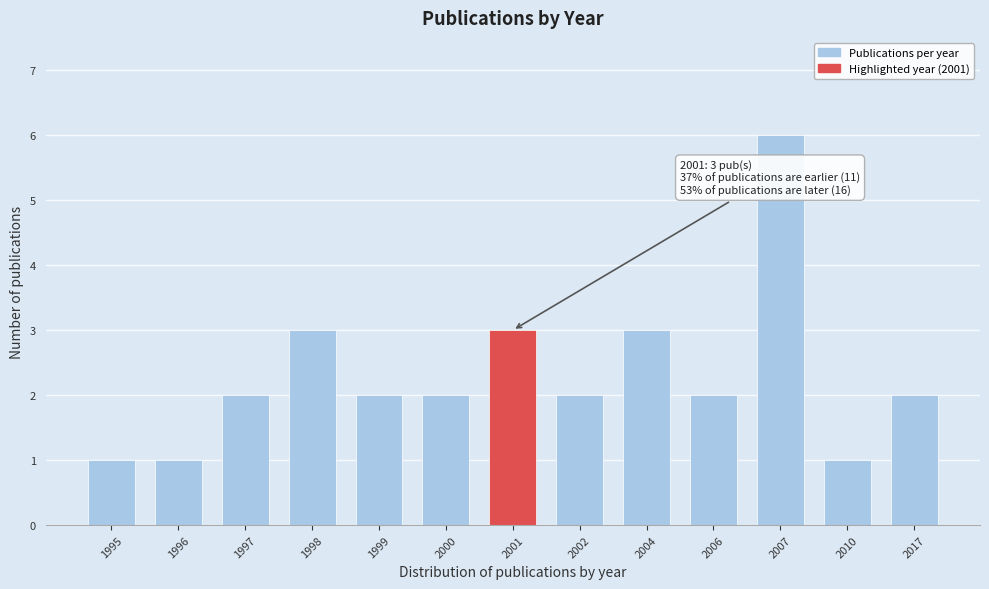

Reading left to right, what are all the values shown in this chart?

1	1	2	3	2	2	3	2	3	2	6	1	2